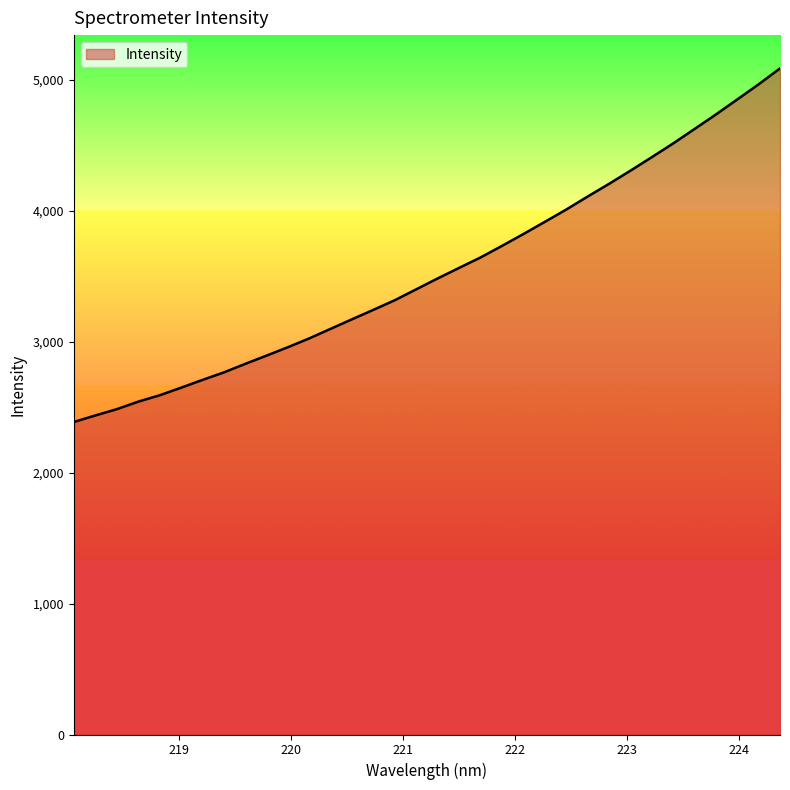

What is the smallest value displayed?

2387.0